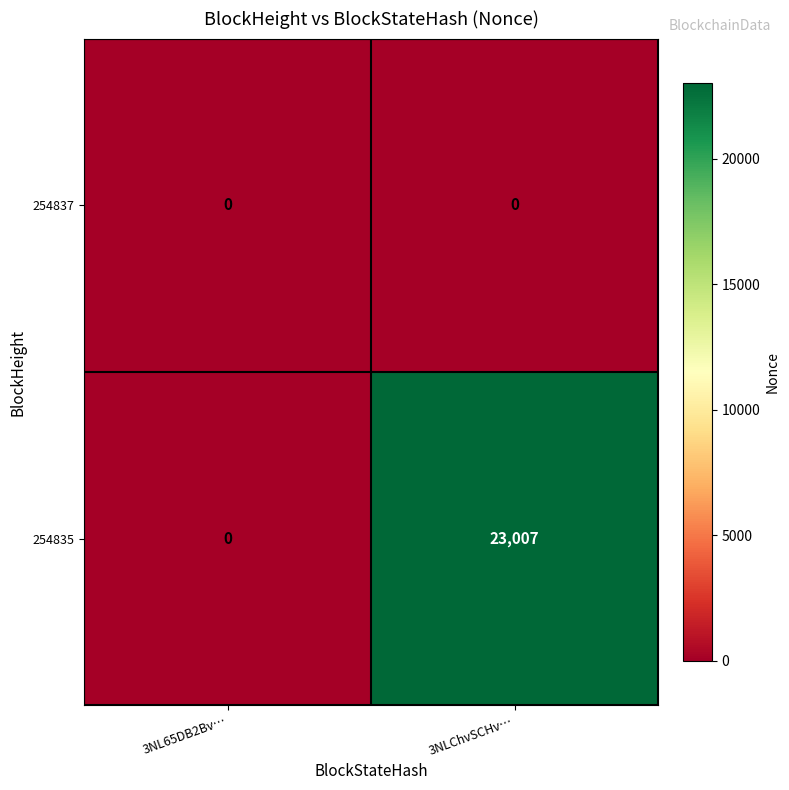

At which label does 254835 reach its minimum?

3NL65DB2Bv…